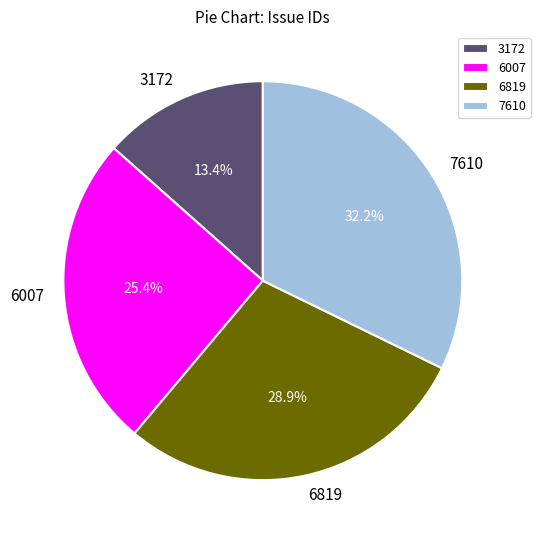

To the nearest percent, what is the average slice percentage?

25%